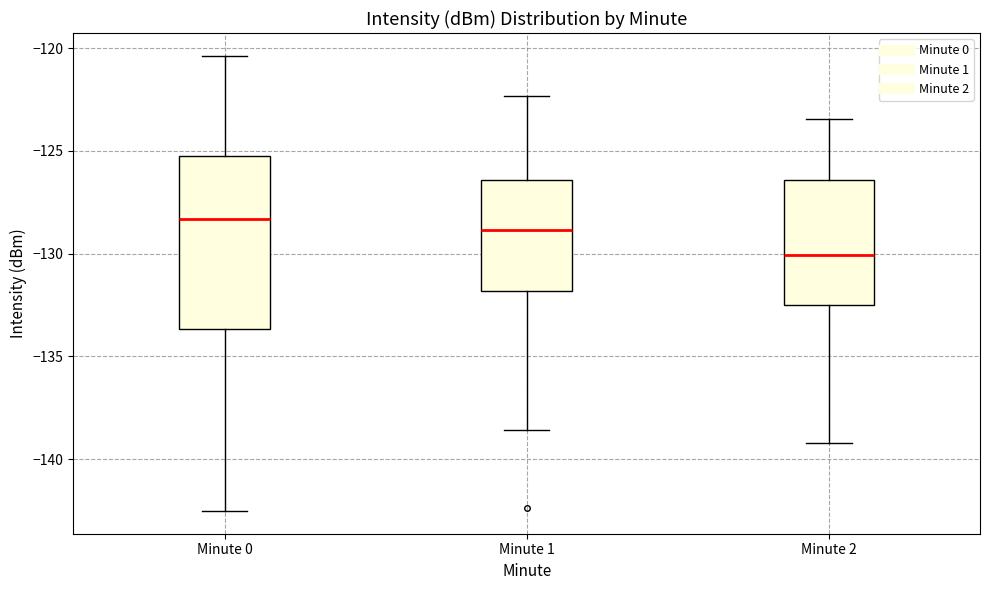

Which box is the tallest, from its lower edge to its upper edge?

Minute 0